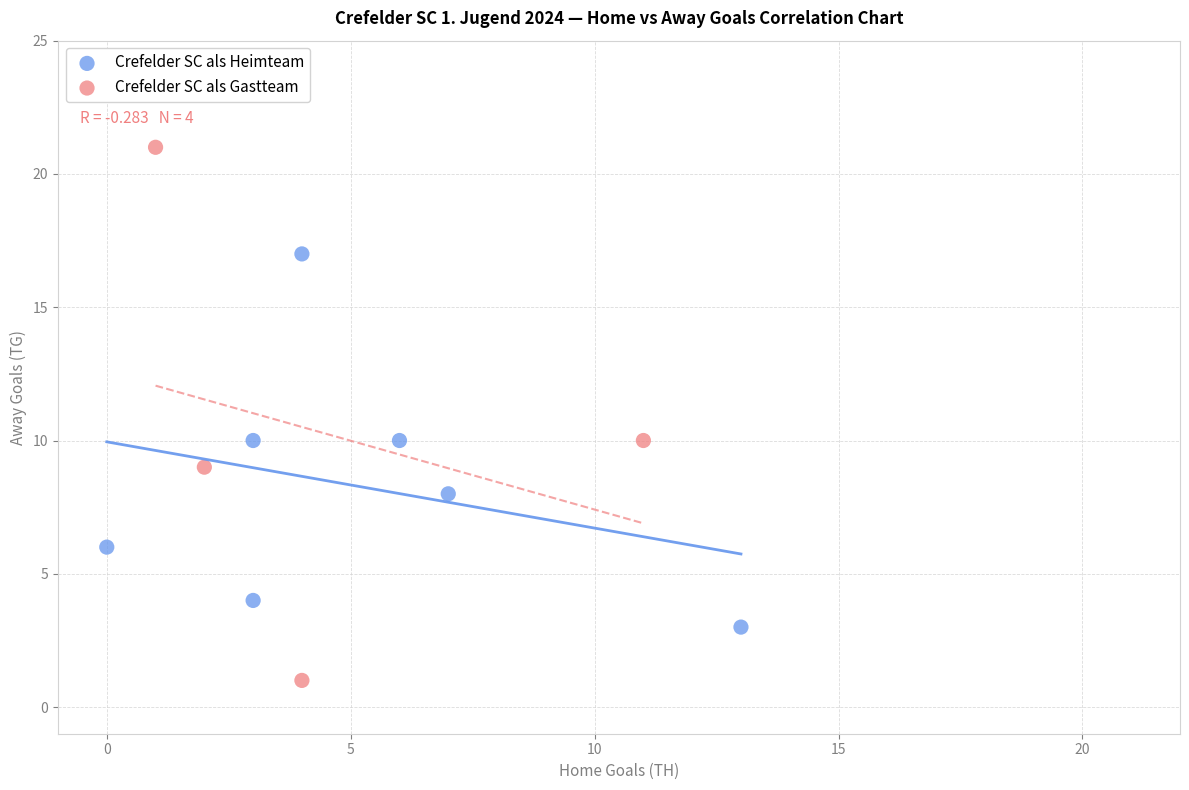

Which series contains the highest Y value?

Crefelder SC als Gastteam